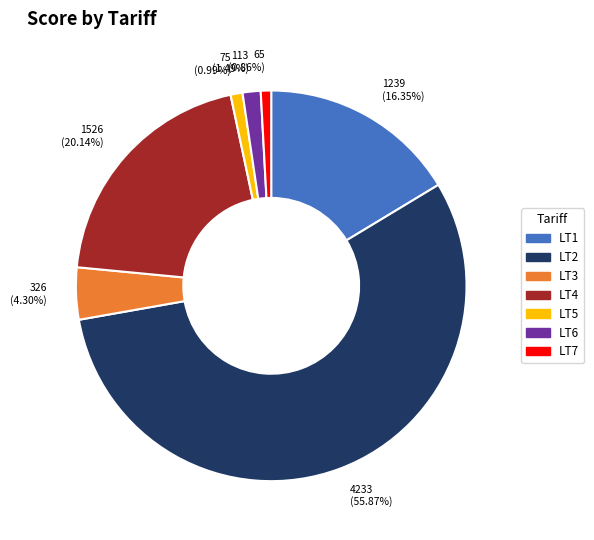

Between LT5 and LT2, which is larger?

LT2